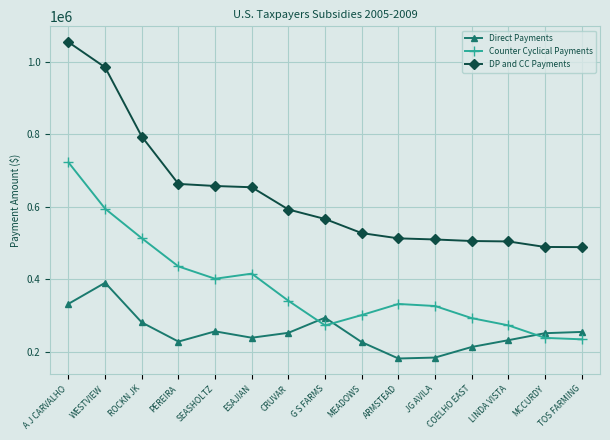

In Direct Payments, how many points are higher than both neighbors (excluding endpoints)?

3